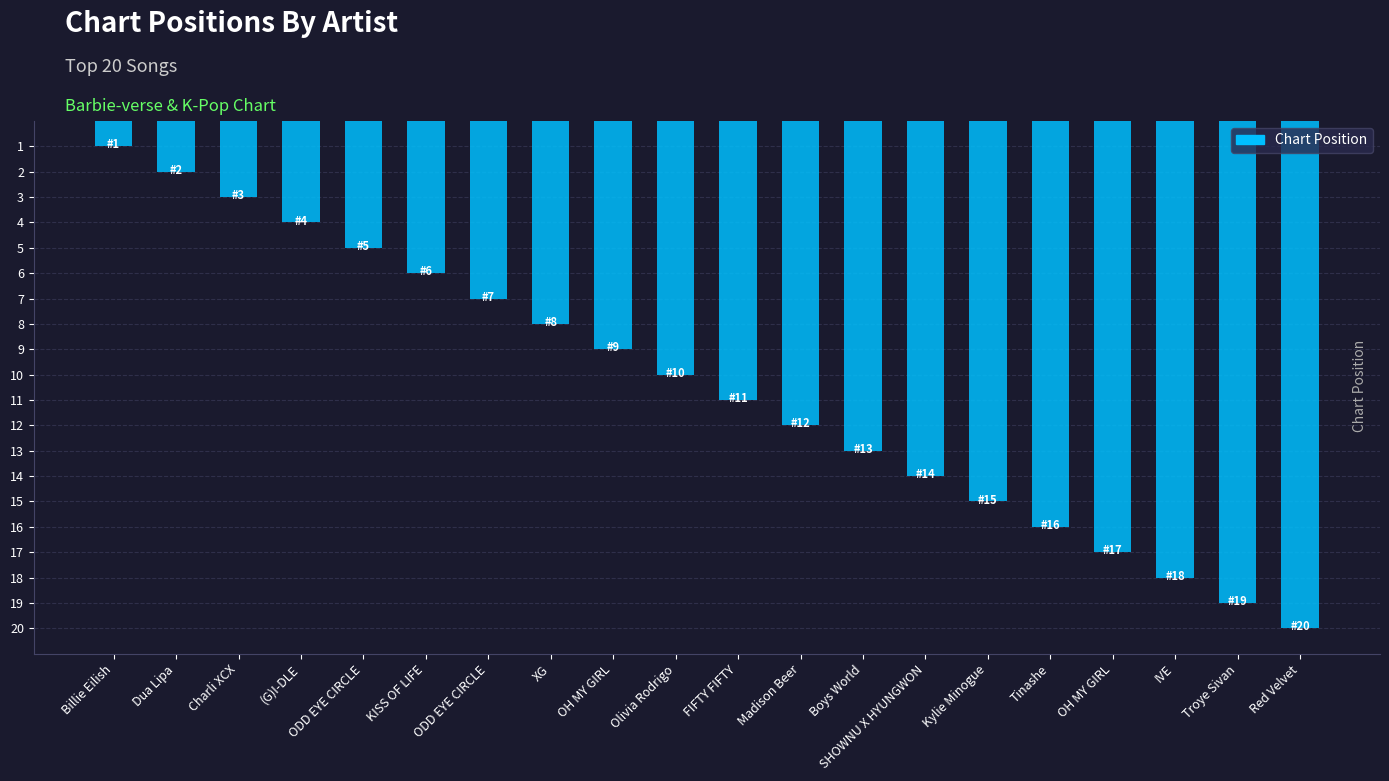

Are the bars horizontal?

No